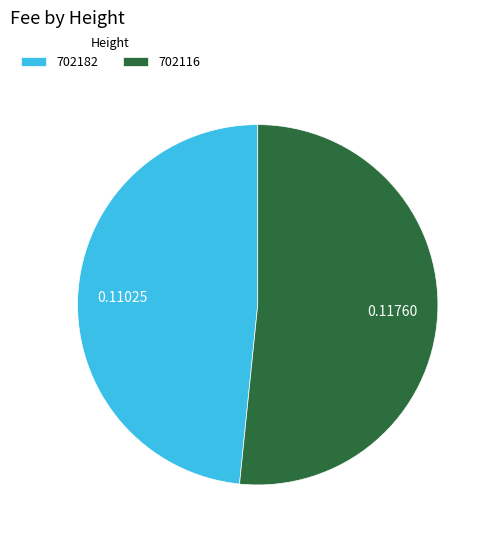

Count the number of slices in the pie.

2